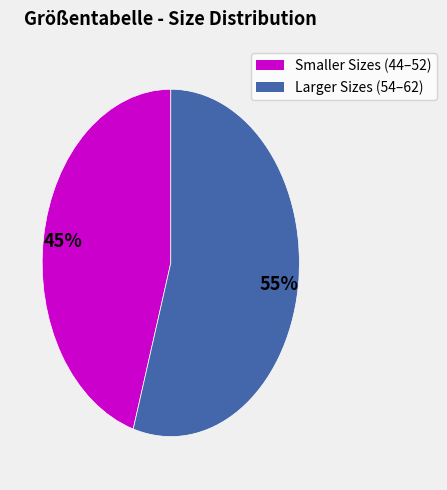

Is there a majority slice in this chart?

Yes